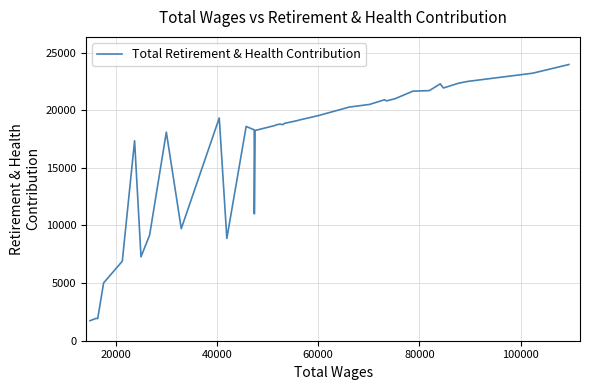

What is the smallest value displayed?

1736